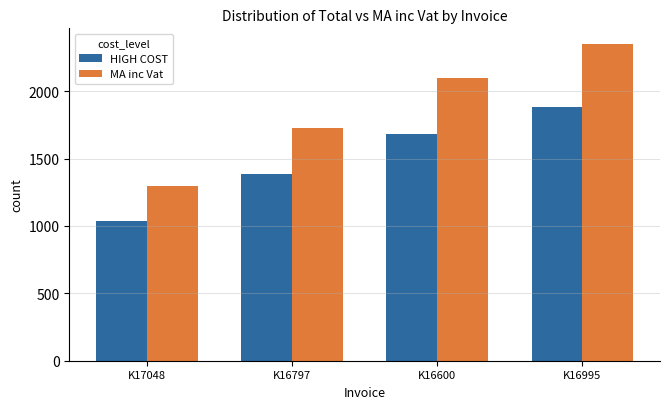

Which category has the highest value in the MA inc Vat series?

K16995